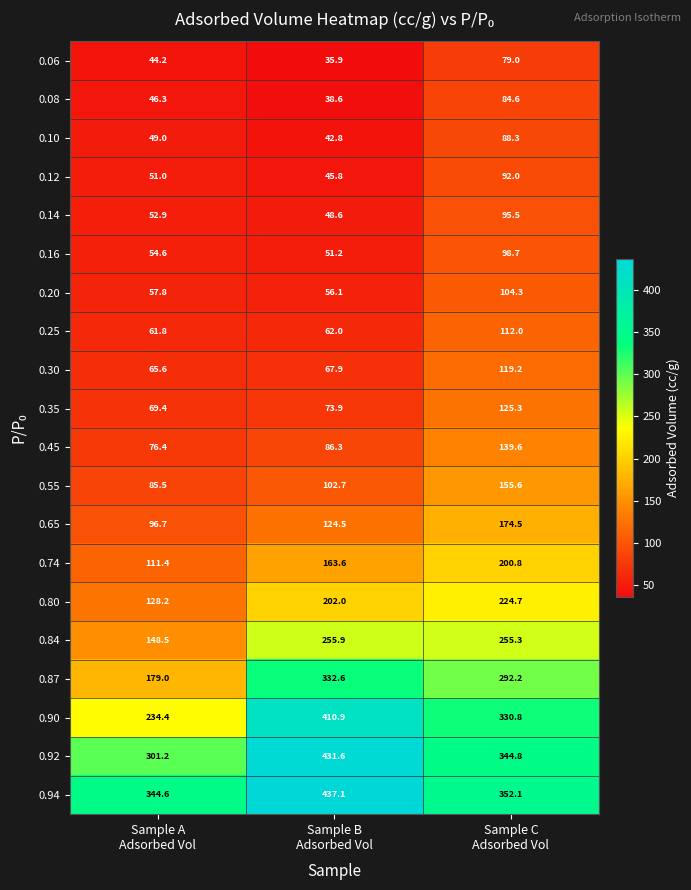

What is the greatest value displayed?

437.1